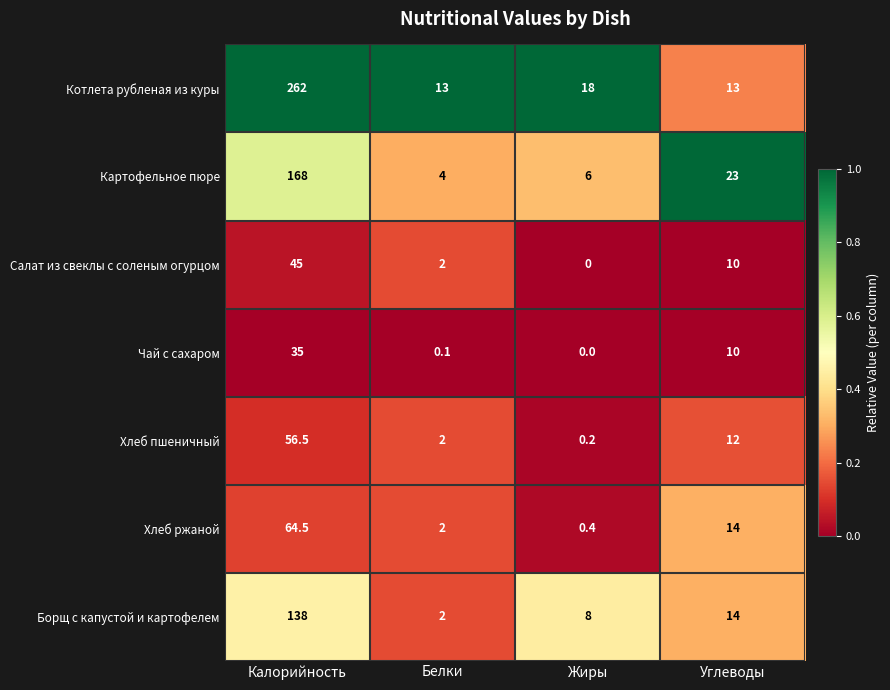

Where does the Хлеб ржаной series first go above 14?

Калорийность